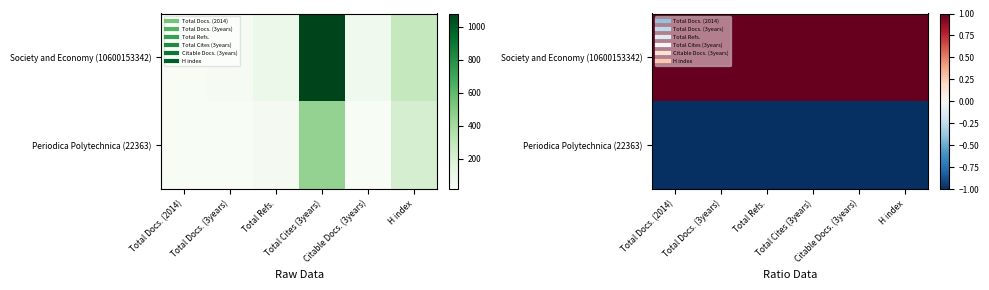

Is the value of Society and Economy (10600153342) at Citable Docs. (3years) greater than the value of Periodica Polytechnica (22363) at Citable Docs. (3years)?

Yes